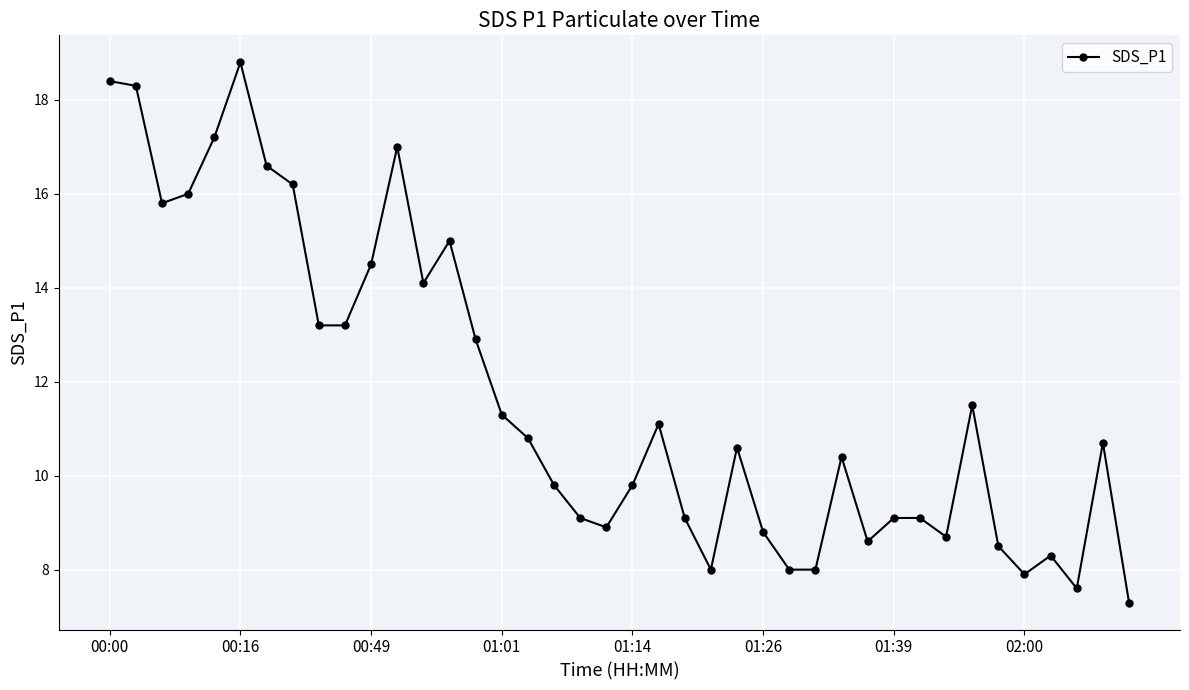

True or false: the data has more than 1 interior local peaks.

True